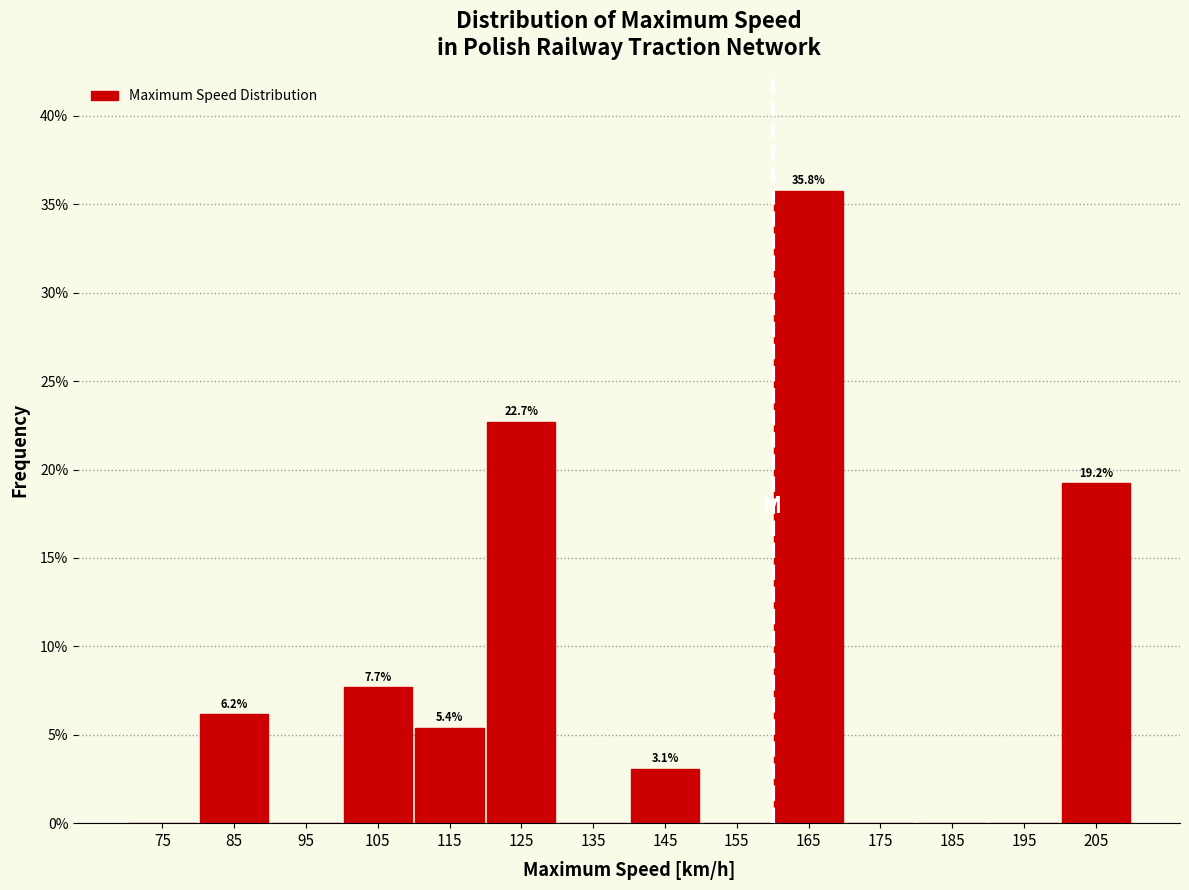

Over which range of the x-axis is the bar tallest?

160 to 170